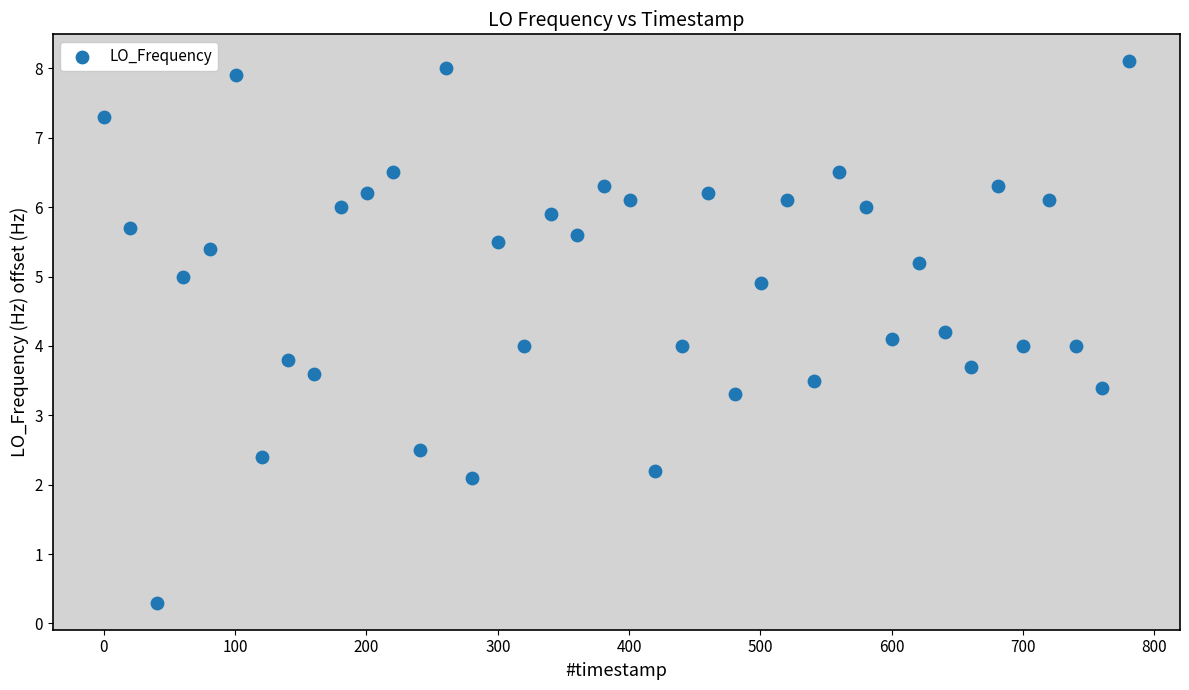

What is the range of Y values (max minus min)?

7.8